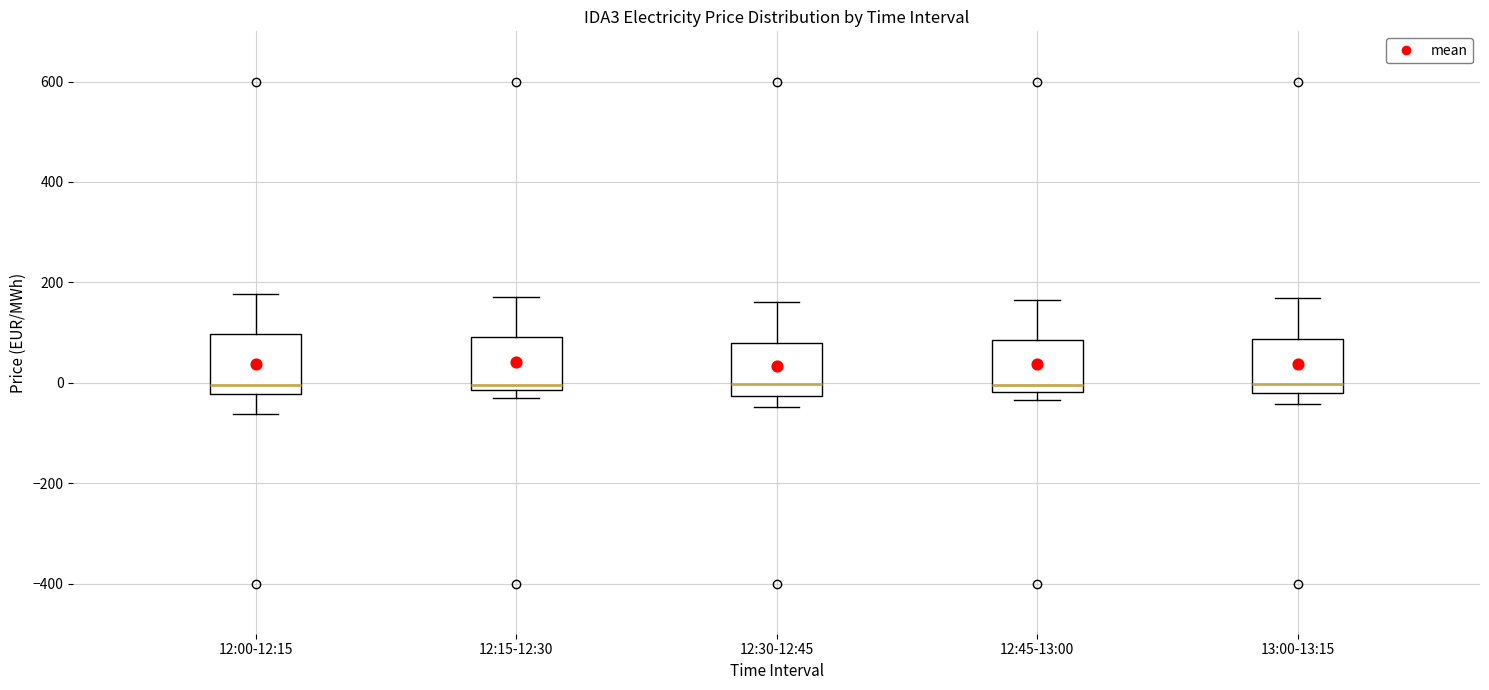

Reading left to right, transcribe this box plot: for each box, give where its median line is, the range the box spans, and where its two whiskers end, as read against the y-axis. The values are not printed on the chart, so give them approximately, as read against the axis.

12:00-12:15: median 0, box -20 to 100, whiskers -60 to 180
12:15-12:30: median 0, box -20 to 100, whiskers -20 (just below the box's lower edge) to 180
12:30-12:45: median 0, box -20 to 80, whiskers -40 to 160
12:45-13:00: median 0, box -20 to 80, whiskers -40 to 160
13:00-13:15: median 0, box -20 to 80, whiskers -40 to 160